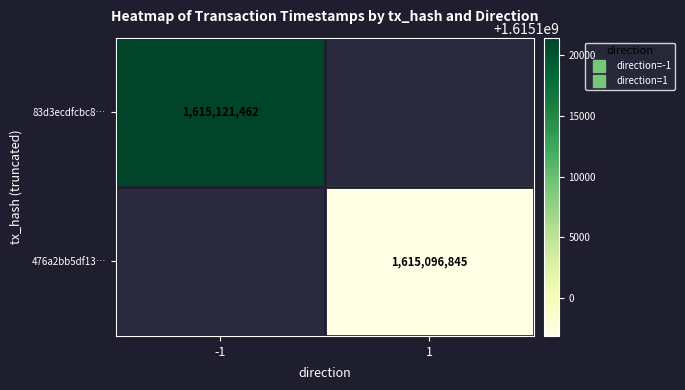

At how many categories does at least one series exceed 1615118465?

1